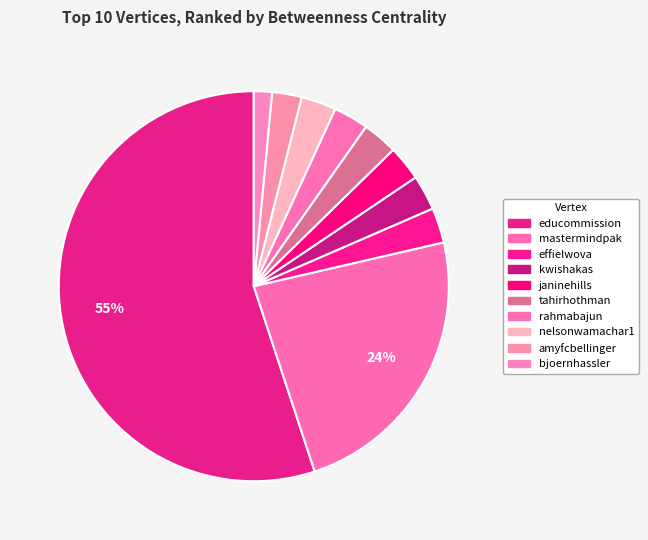

How many slices are in this pie chart?

10